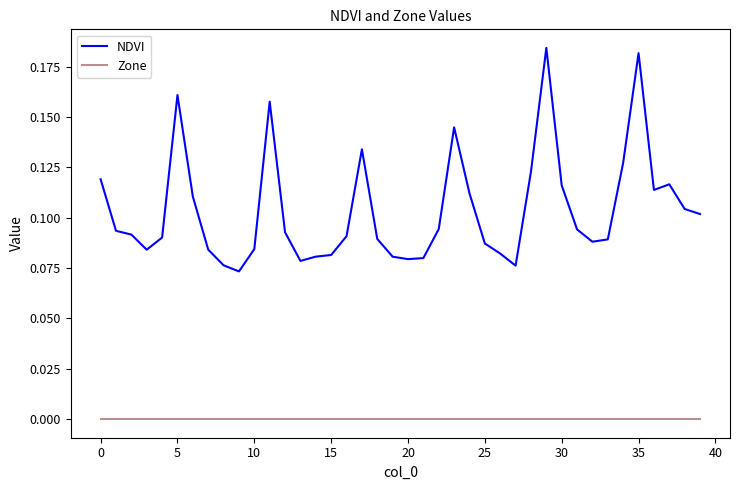

Which series has the widest spread of values?

NDVI